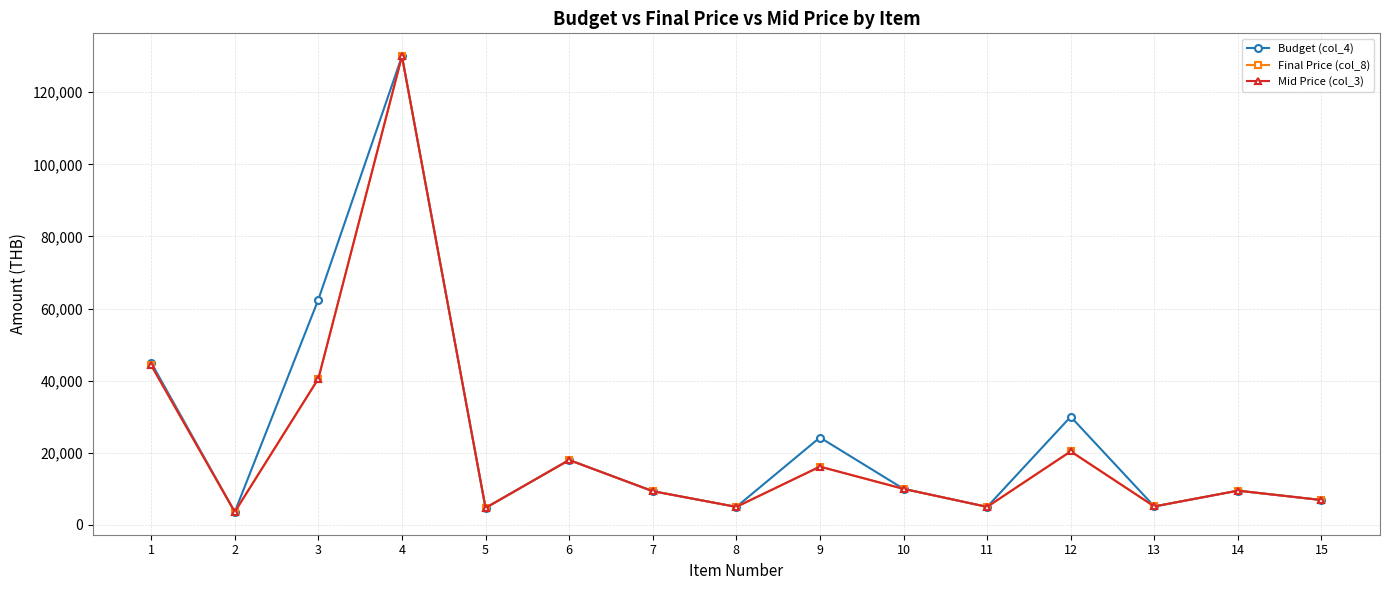

True or false: Budget (col_4) and Final Price (col_8) intersect in this chart.

False